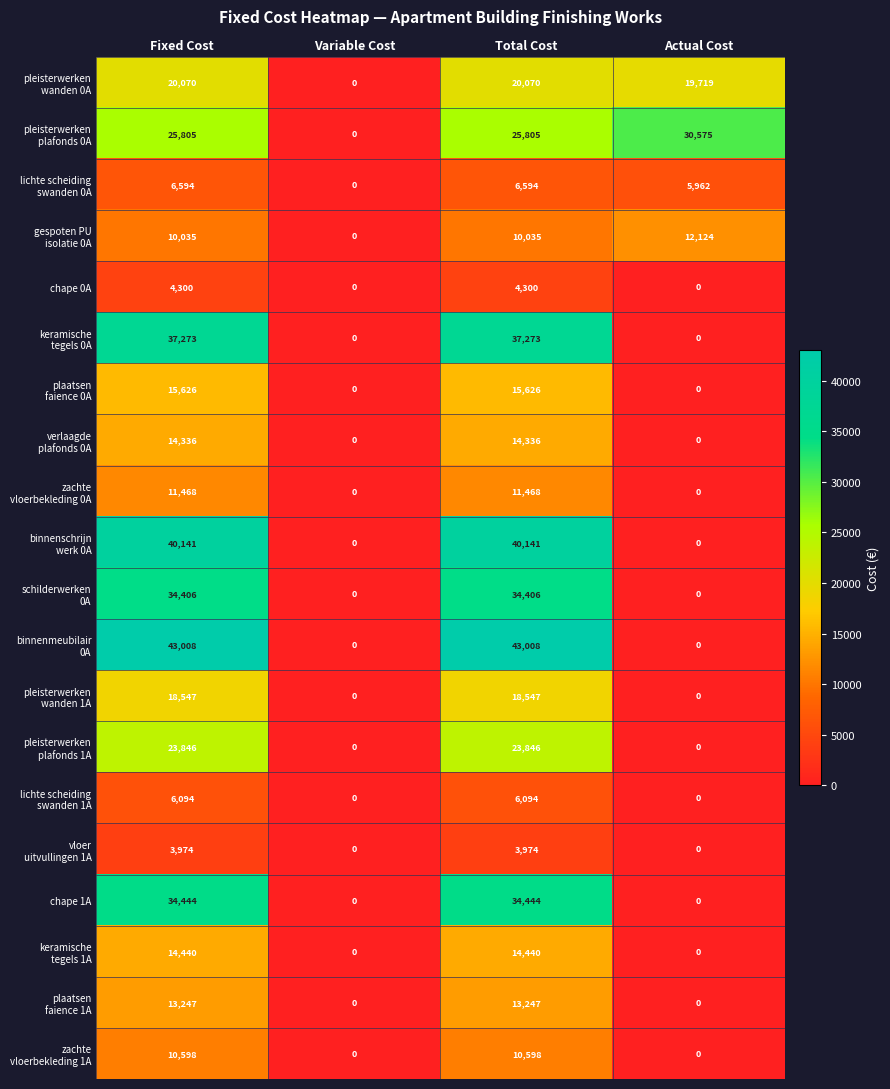

What is the greatest value displayed?

43008